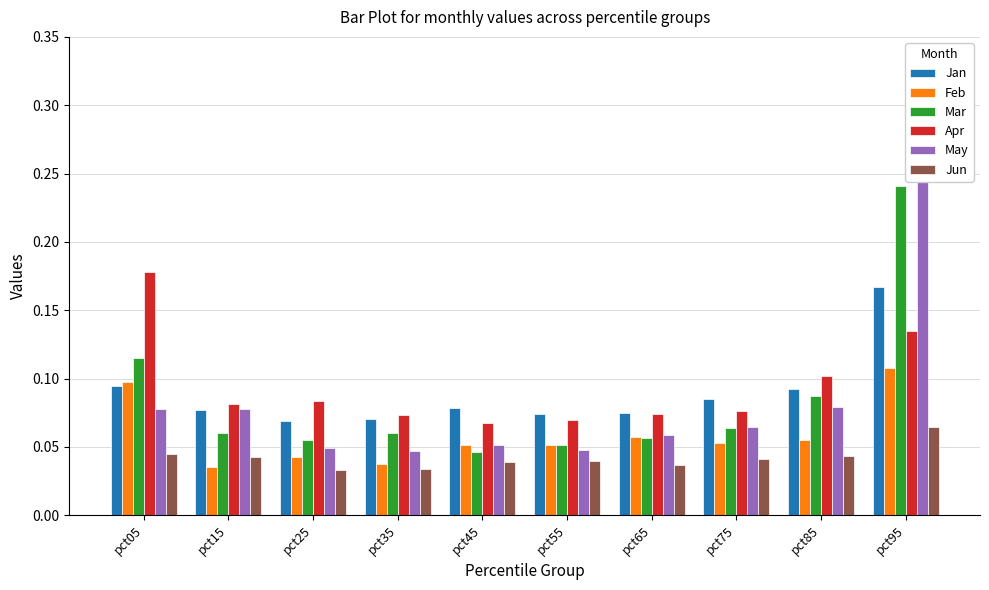

Which series has the largest range (max minus min)?

May